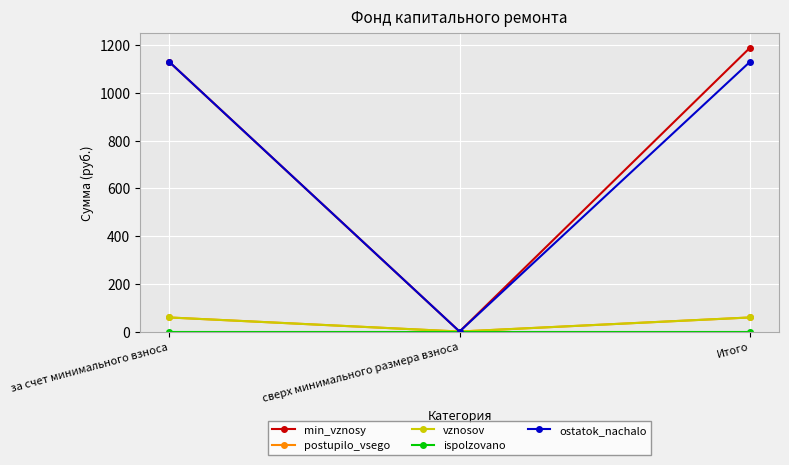

At Итого, list the series in order from largest to smallest.

min_vznosy, ostatok_nachalo, postupilo_vsego, vznosov, ispolzovano